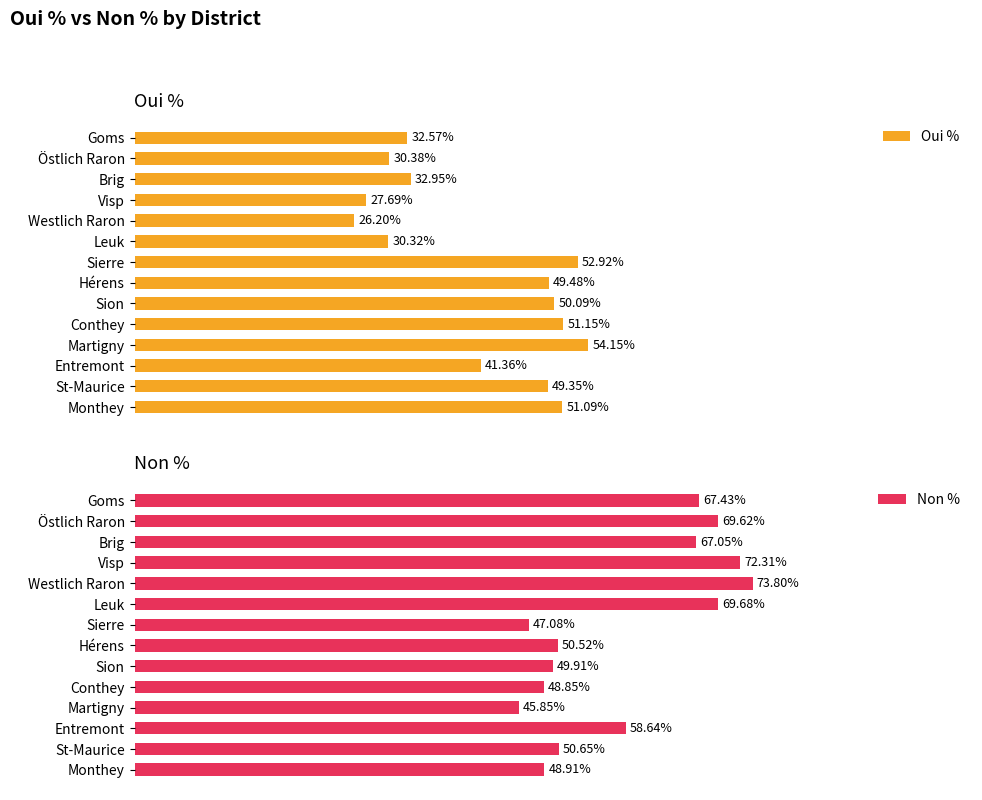

How many bars are there in each group?

2